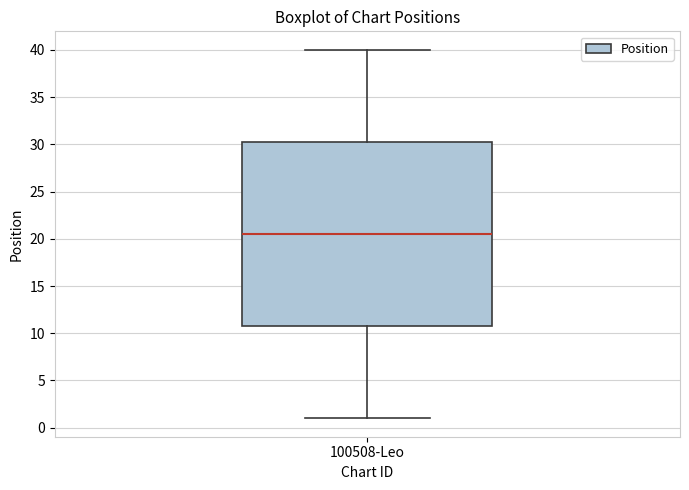

Transcribe this box plot: give where the median line is, the range the box spans, and where the two whiskers end, as read against the y-axis. The values are not printed on the chart, so give them approximately, as read against the axis.

median 20.5, box 11.0 to 30.5, whiskers 1.0 to 40.0